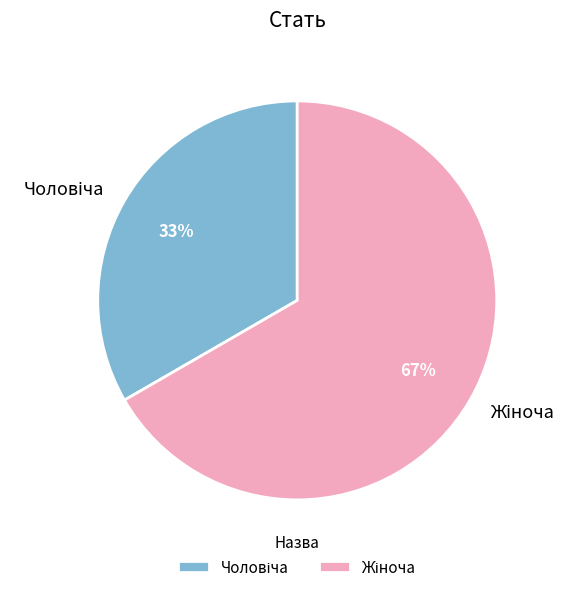

To the nearest percent, what is the average slice percentage?

50%